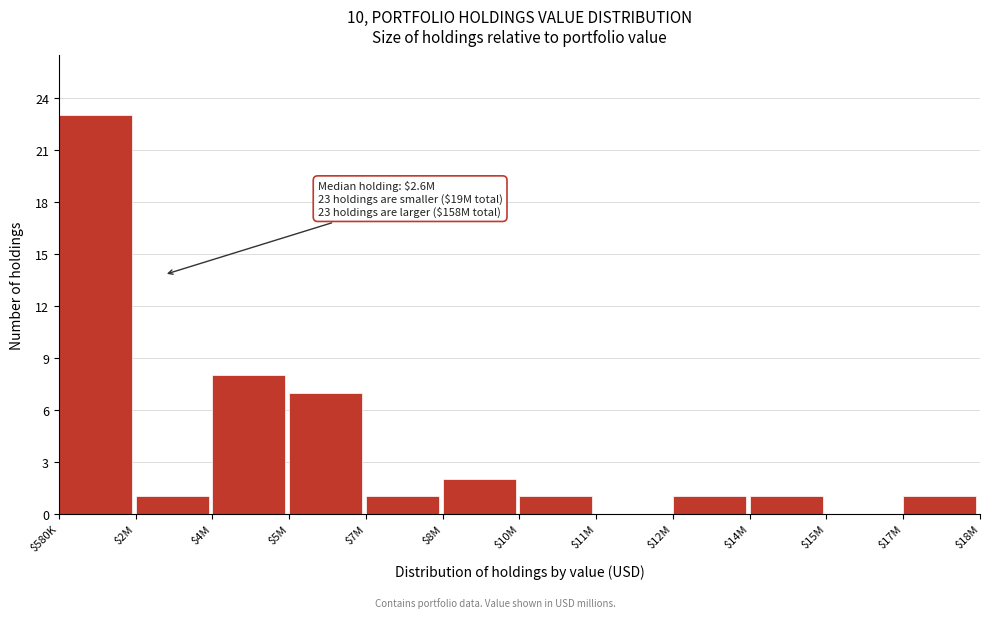

What is the approximate value at $580K, to the nearest 10?

20